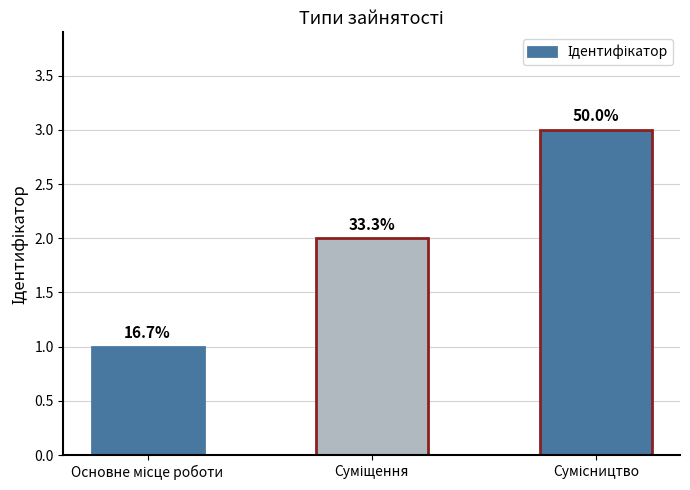

Does the chart contain any negative values?

No